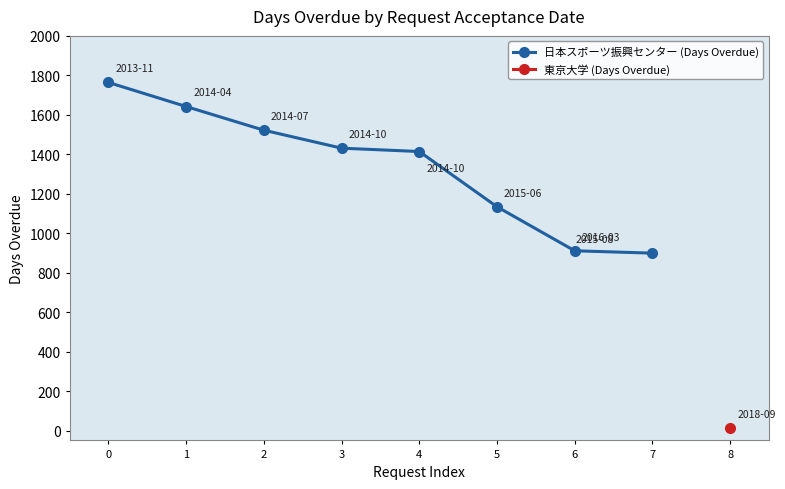

Rank the categories by value from lowest to highest.

7, 6, 5, 4, 3, 2, 1, 0